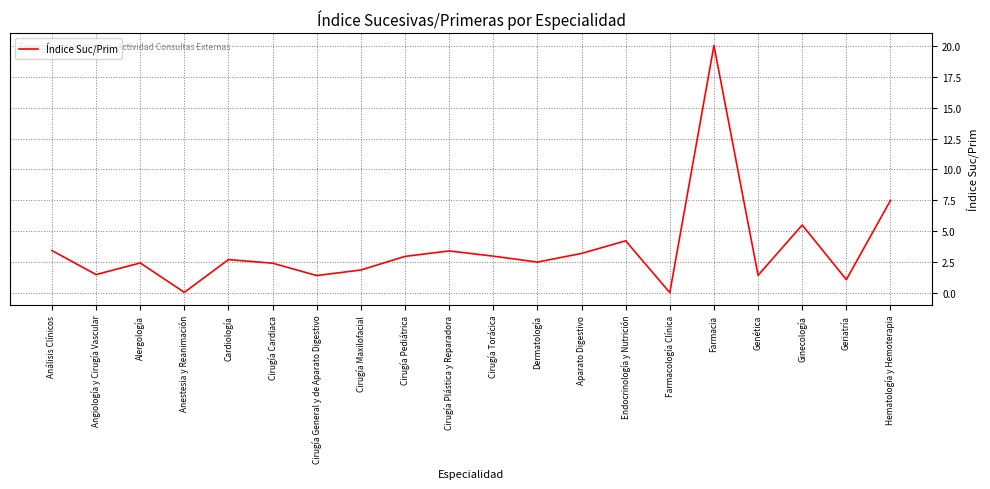

What position from the left is Aparato Digestivo?

13